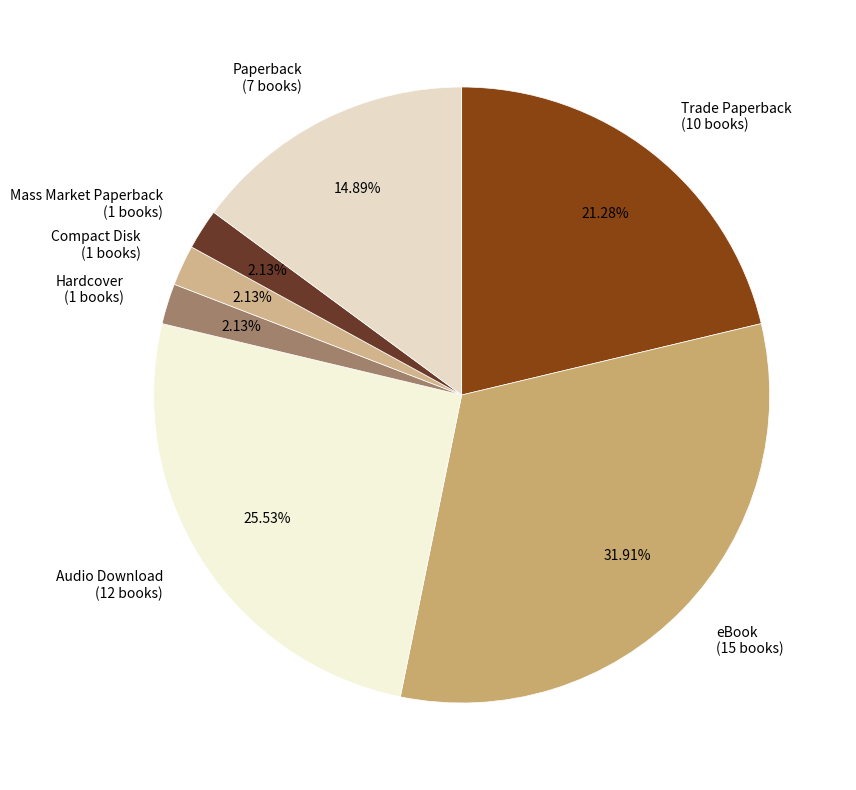

Between Paperback (7 books) and Audio Download (12 books), which is larger?

Audio Download (12 books)